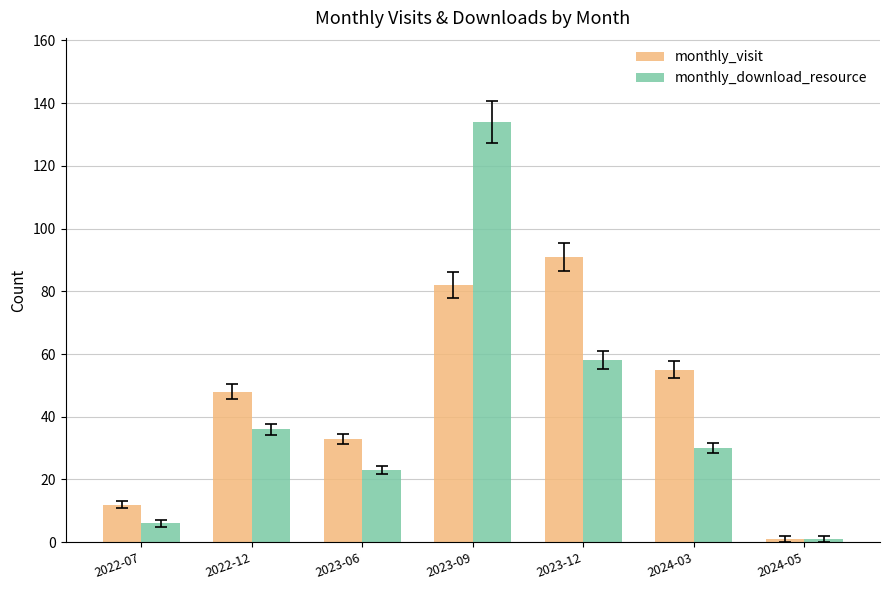

At which label is monthly_download_resource closest to 67?

2023-12